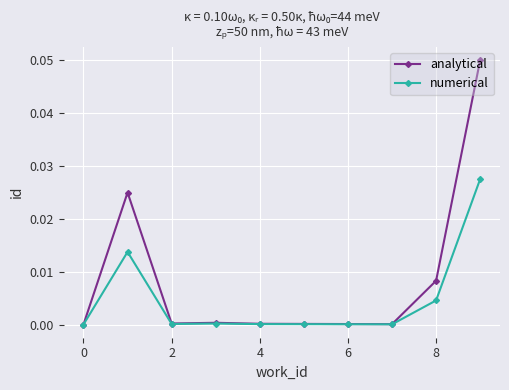

Rank the series by their average value, from highest to lowest.

analytical, numerical